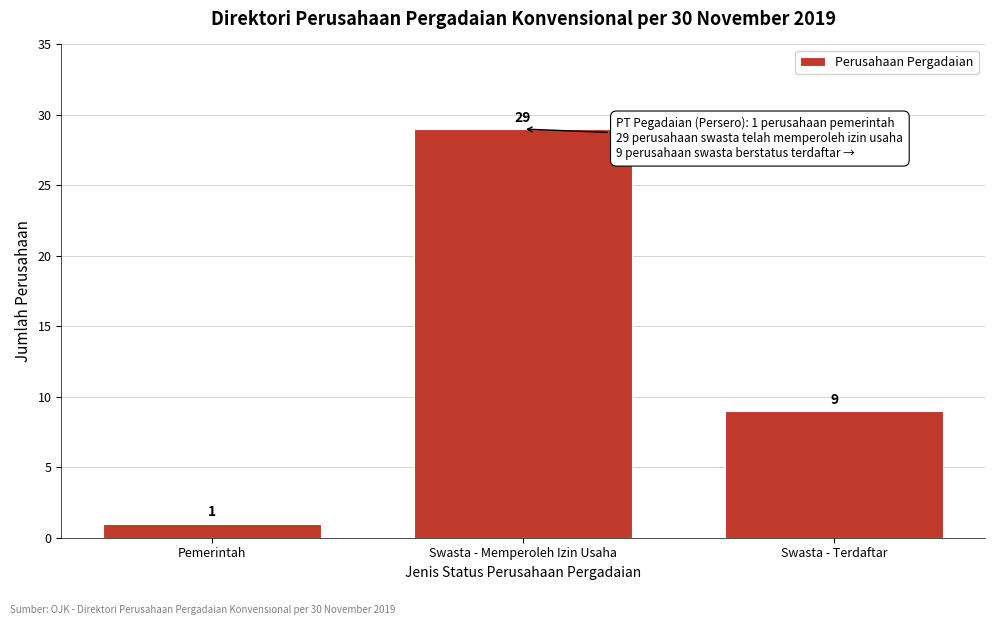

Reading left to right, extract all data points from this chart.

1	29	9